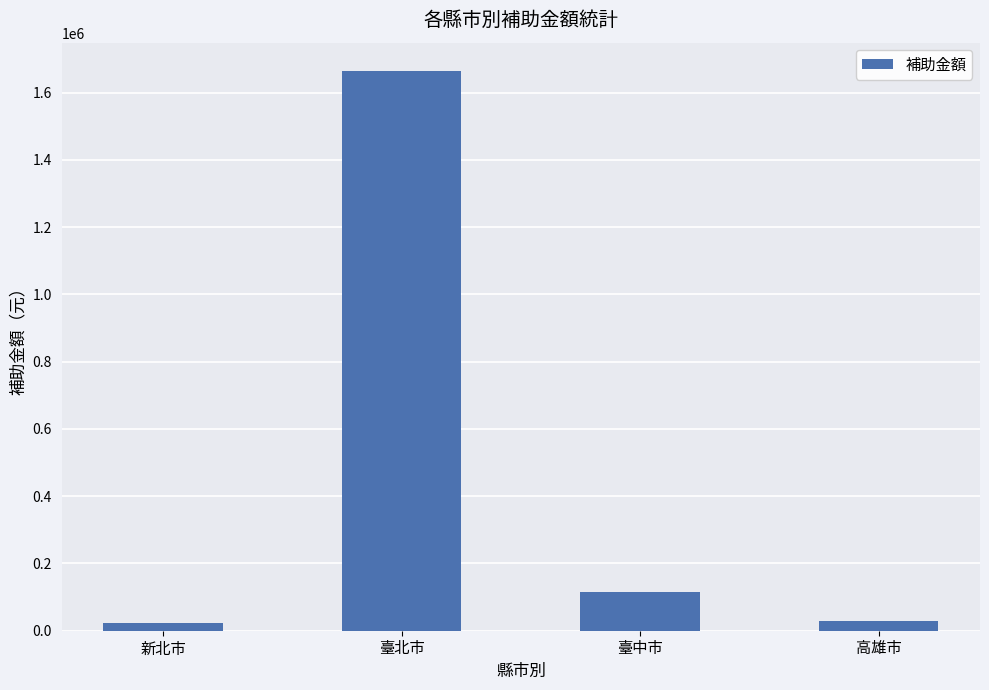

Which has a higher value, 臺北市 or 新北市?

臺北市